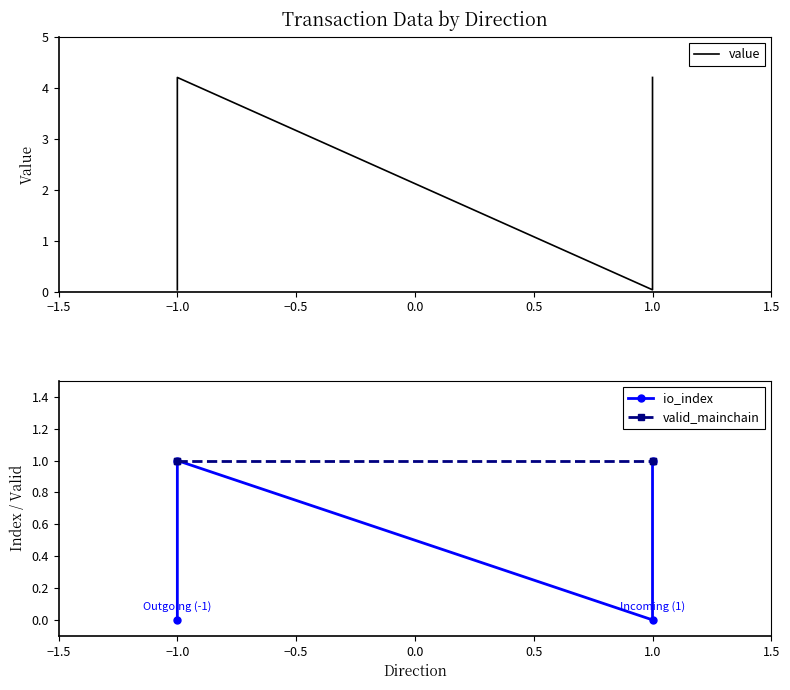

At how many categories does at least one series exceed 3?

2